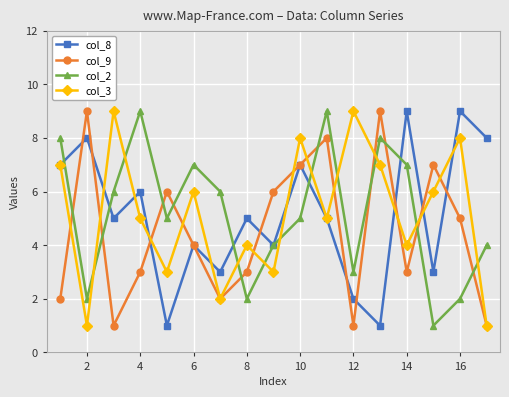

True or false: col_2 and col_9 intersect in this chart.

True